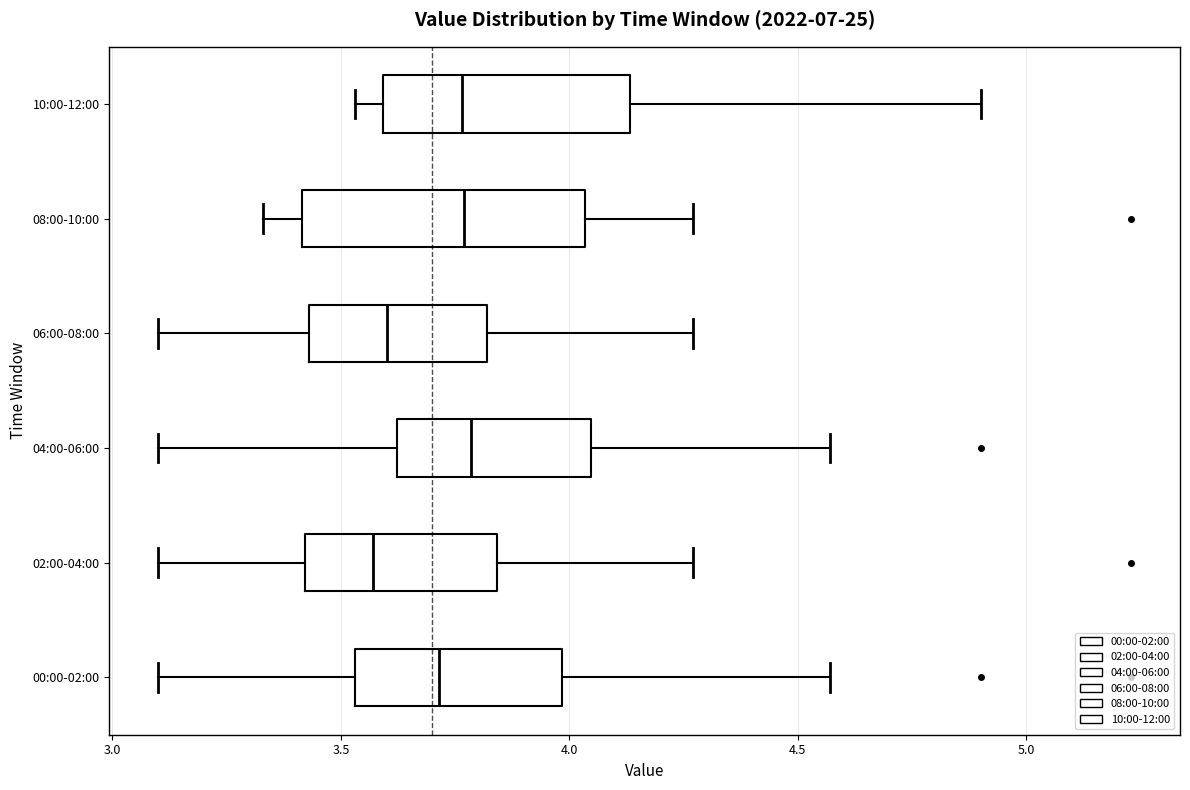

Reading bottom to top, transcribe this box plot: for each box, give where its median line is, the range the box spans, and where its two whiskers end, as read against the x-axis. The values are not printed on the chart, so give them approximately, as read against the axis.

00:00-02:00: median 3.70, box 3.55 to 4.00, whiskers 3.10 to 4.55
02:00-04:00: median 3.55, box 3.40 to 3.85, whiskers 3.10 to 4.25
04:00-06:00: median 3.80, box 3.60 to 4.05, whiskers 3.10 to 4.55
06:00-08:00: median 3.60, box 3.45 to 3.80, whiskers 3.10 to 4.25
08:00-10:00: median 3.75, box 3.40 to 4.05, whiskers 3.35 to 4.25
10:00-12:00: median 3.75, box 3.60 to 4.15, whiskers 3.55 to 4.90